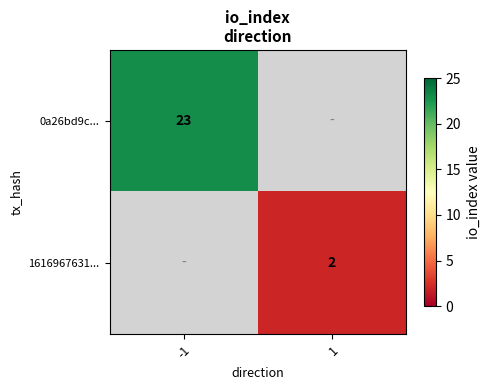

Is the value of 1616967631... at 1 greater than the value of 0a26bd9c... at -1?

No